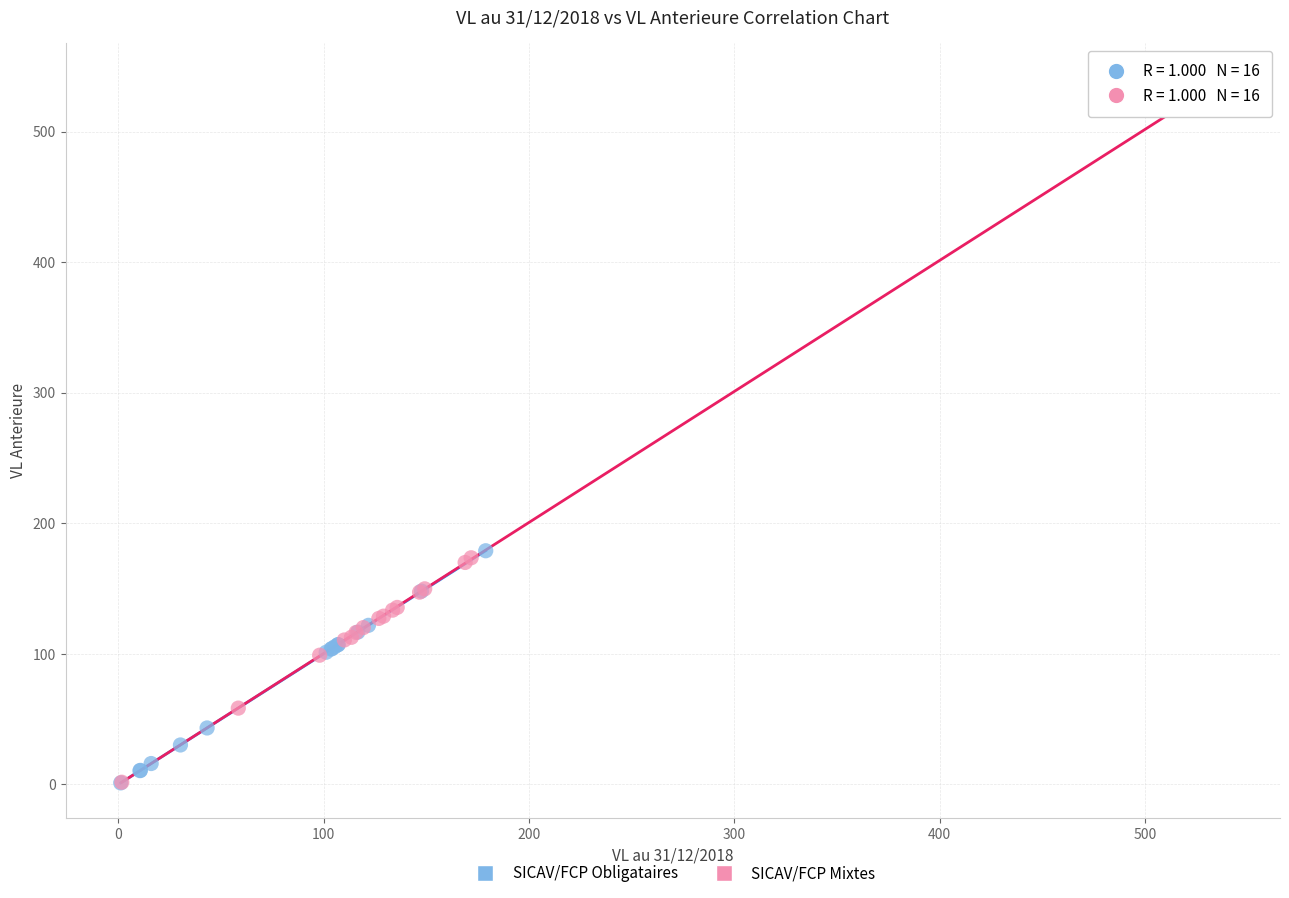

What are all the series names shown in the legend?

SICAV/FCP Obligataires, SICAV/FCP Mixtes